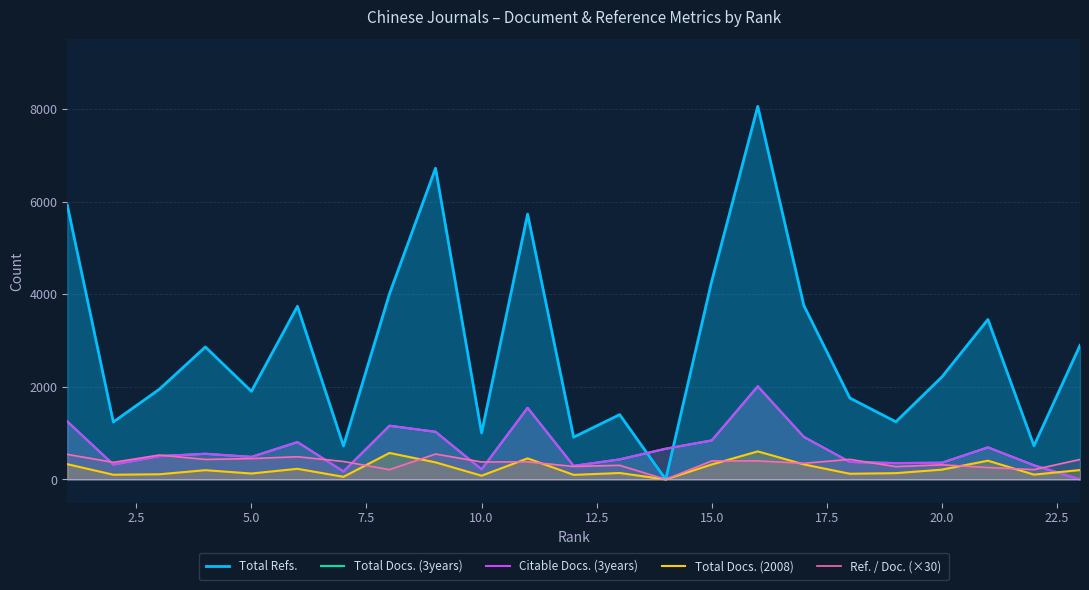

In Total Docs. (2008), how many points are higher than both neighbors (excluding endpoints)?

7